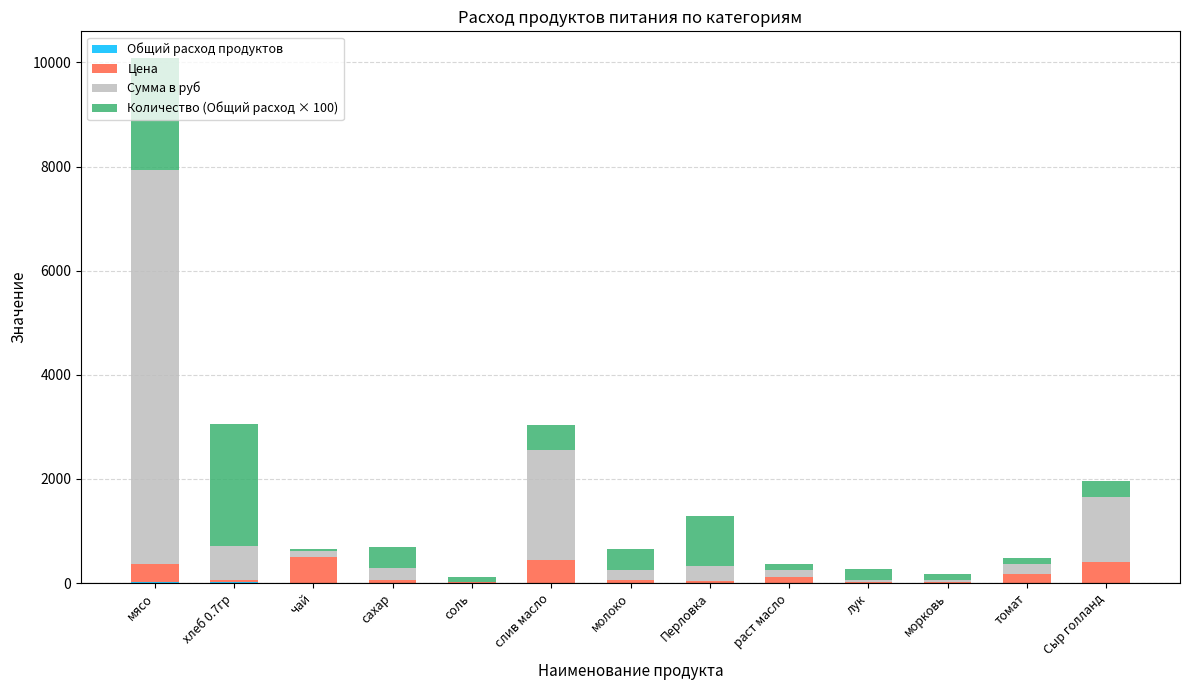

At which category is the sum across all series the highest?

мясо